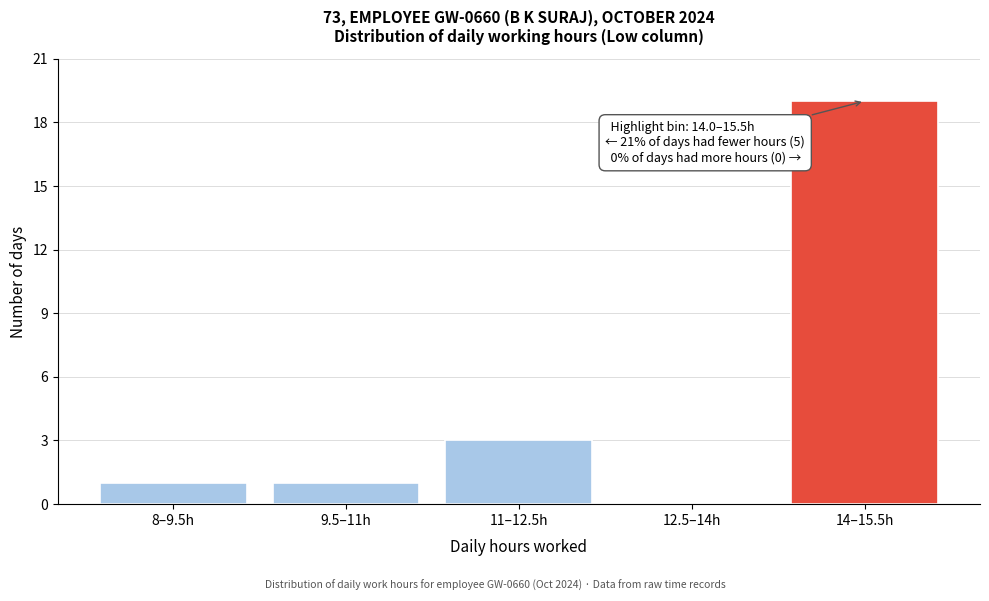

Reading right to left, list all the values displayed in this chart.

14–15.5h=19	12.5–14h=0	11–12.5h=3	9.5–11h=1	8–9.5h=1